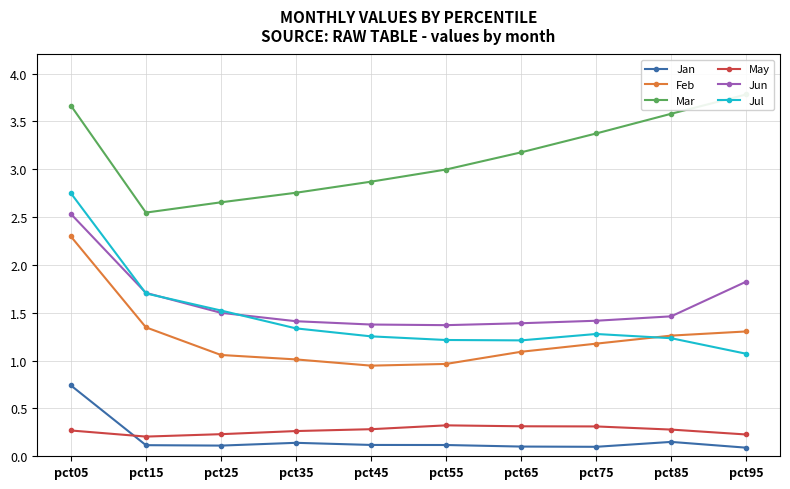

Reading left to right, extract all data points from this chart.

Jan: pct05=0.7	pct15=0.1	pct25=0.1	pct35=0.1	pct45=0.1	pct55=0.1	pct65=0.1	pct75=0.1	pct85=0.2	pct95=0.1
Feb: pct05=2.3	pct15=1.3	pct25=1.1	pct35=1.0	pct45=0.9	pct55=1.0	pct65=1.1	pct75=1.2	pct85=1.3	pct95=1.3
Mar: pct05=3.7	pct15=2.5	pct25=2.7	pct35=2.8	pct45=2.9	pct55=3.0	pct65=3.2	pct75=3.4	pct85=3.6	pct95=3.8
May: pct05=0.3	pct15=0.2	pct25=0.2	pct35=0.3	pct45=0.3	pct55=0.3	pct65=0.3	pct75=0.3	pct85=0.3	pct95=0.2
Jun: pct05=2.5	pct15=1.7	pct25=1.5	pct35=1.4	pct45=1.4	pct55=1.4	pct65=1.4	pct75=1.4	pct85=1.5	pct95=1.8
Jul: pct05=2.8	pct15=1.7	pct25=1.5	pct35=1.3	pct45=1.3	pct55=1.2	pct65=1.2	pct75=1.3	pct85=1.2	pct95=1.1